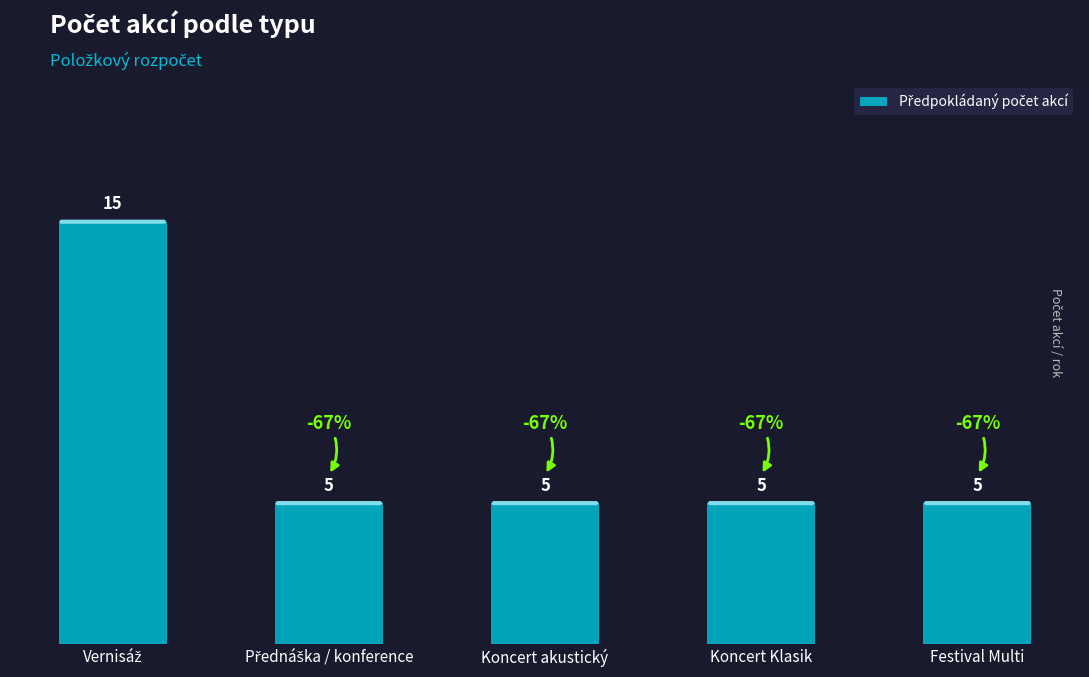

What is the label of the 4th bar from the left?

Koncert Klasik